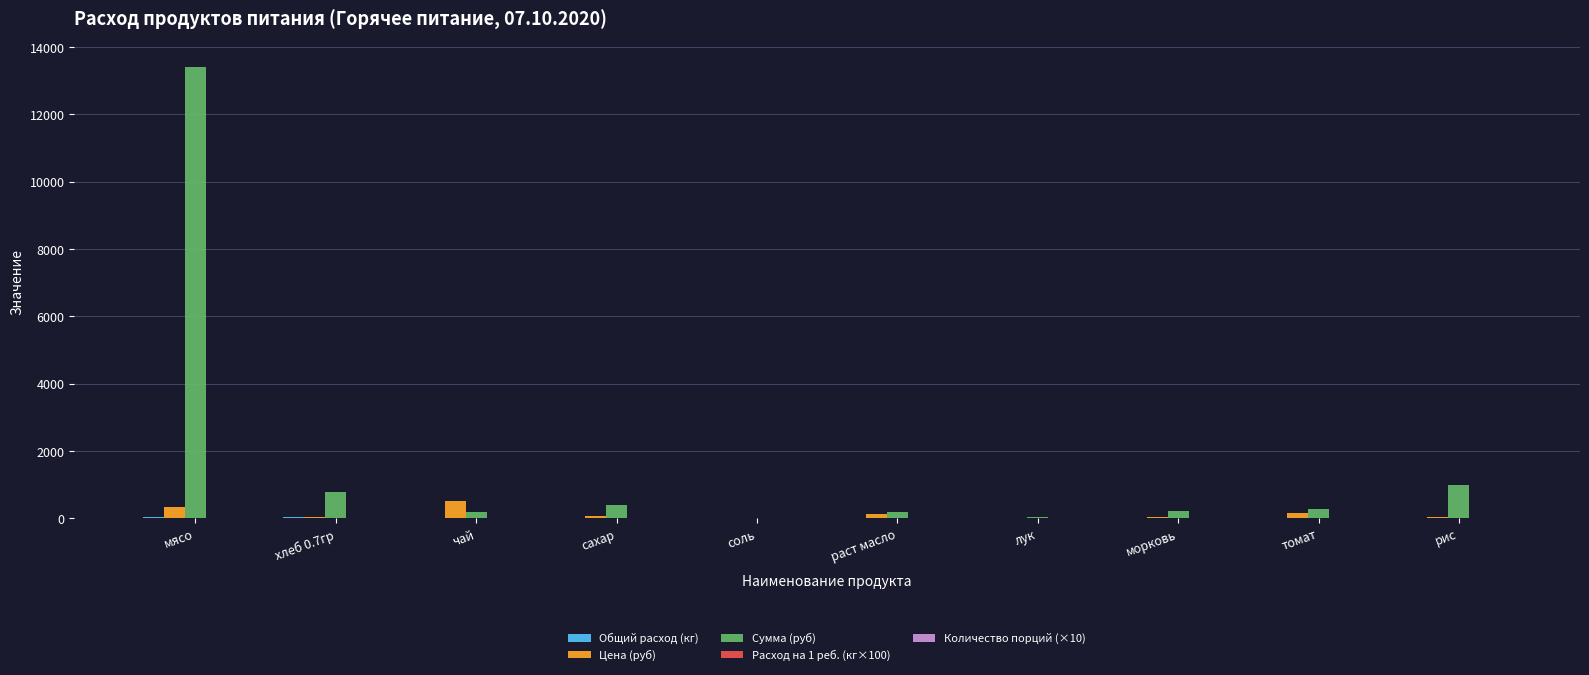

What is the sum of all Сумма (руб) values?

16508.1